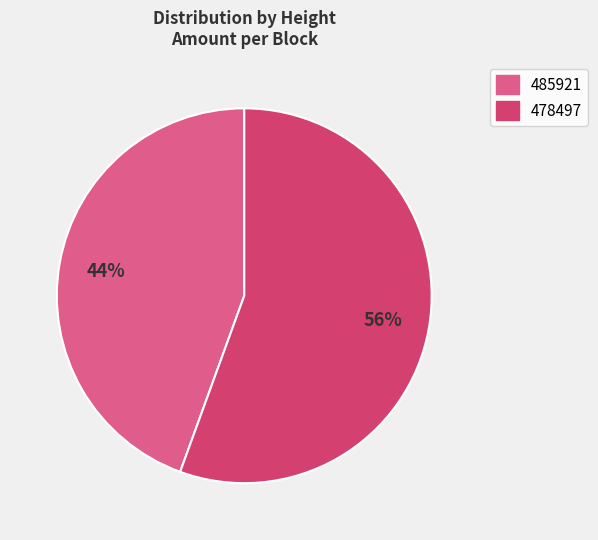

To the nearest percent, what portion does 485921 represent?

44%